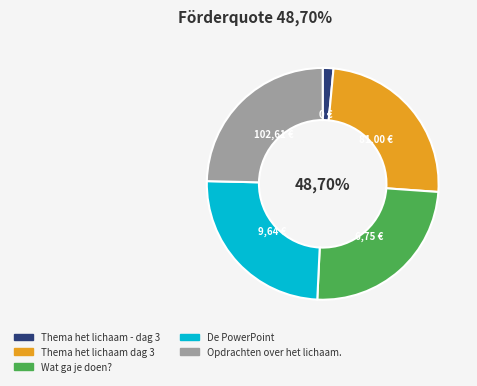

What is the ratio of the value at Wat ga je doen? to the value at De PowerPoint voor thema het lichaam?

1.0